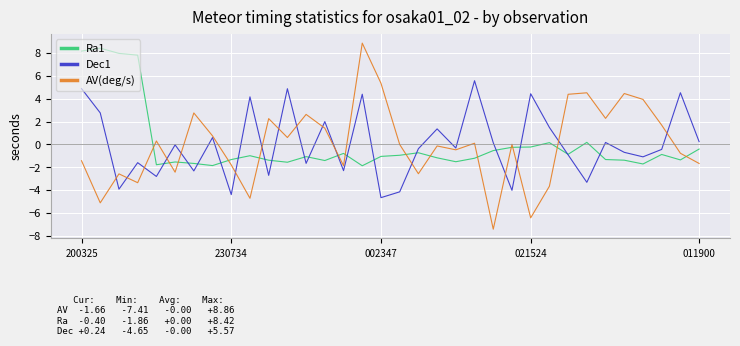

How many lines are shown in the chart?

3